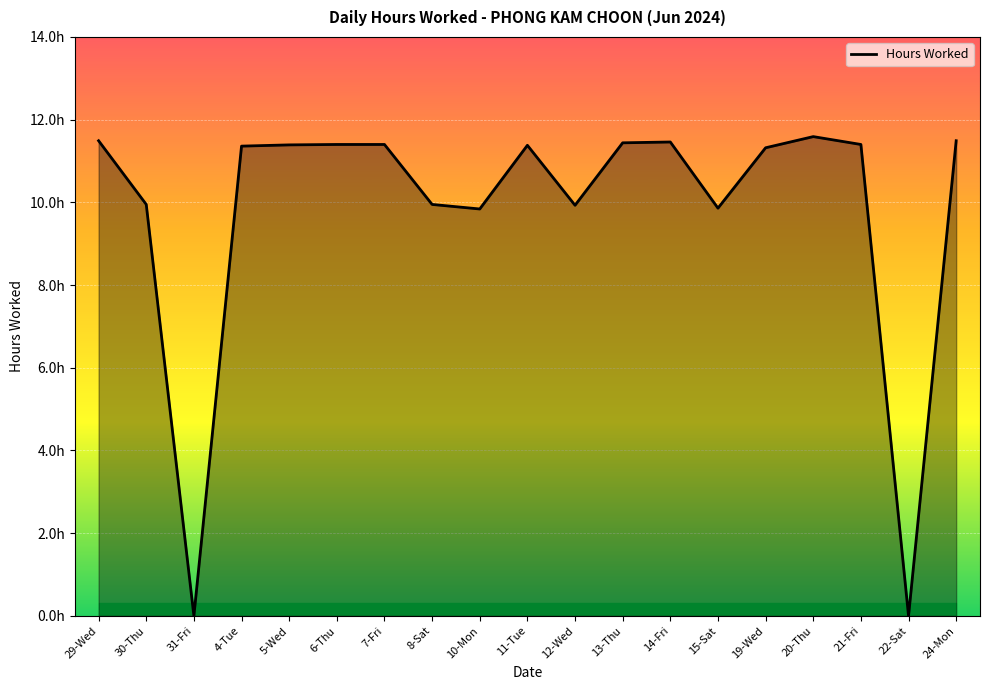

Does the chart display data point markers on the line(s)?

No